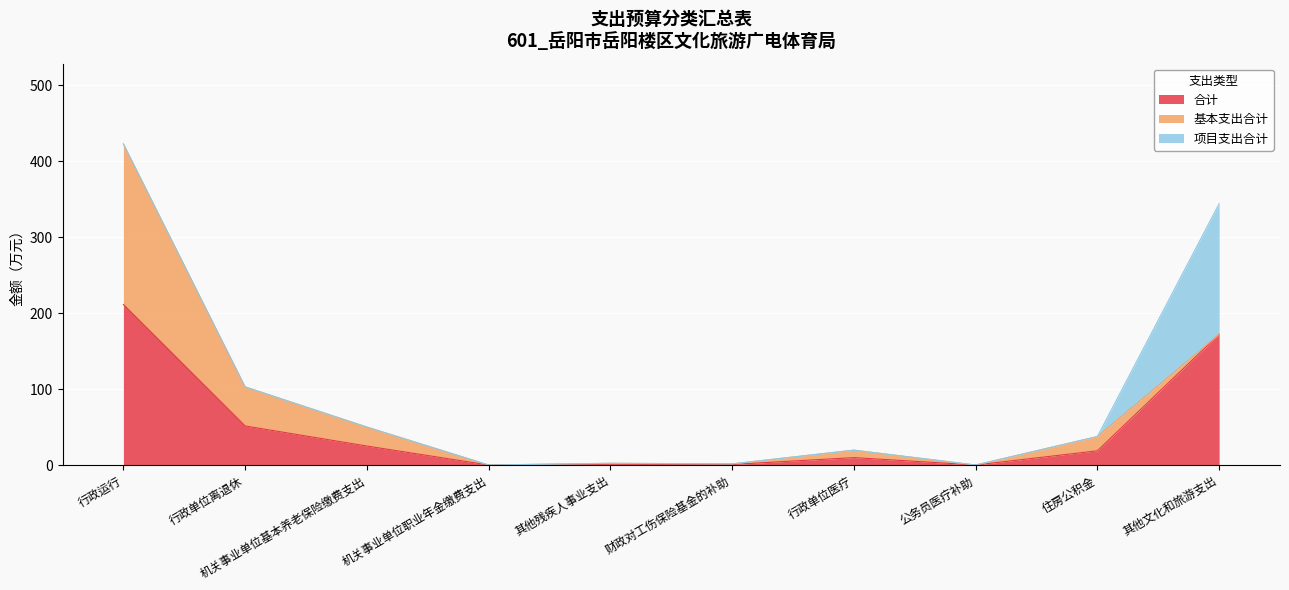

What are all the series names shown in the legend?

合计, 基本支出合计, 项目支出合计